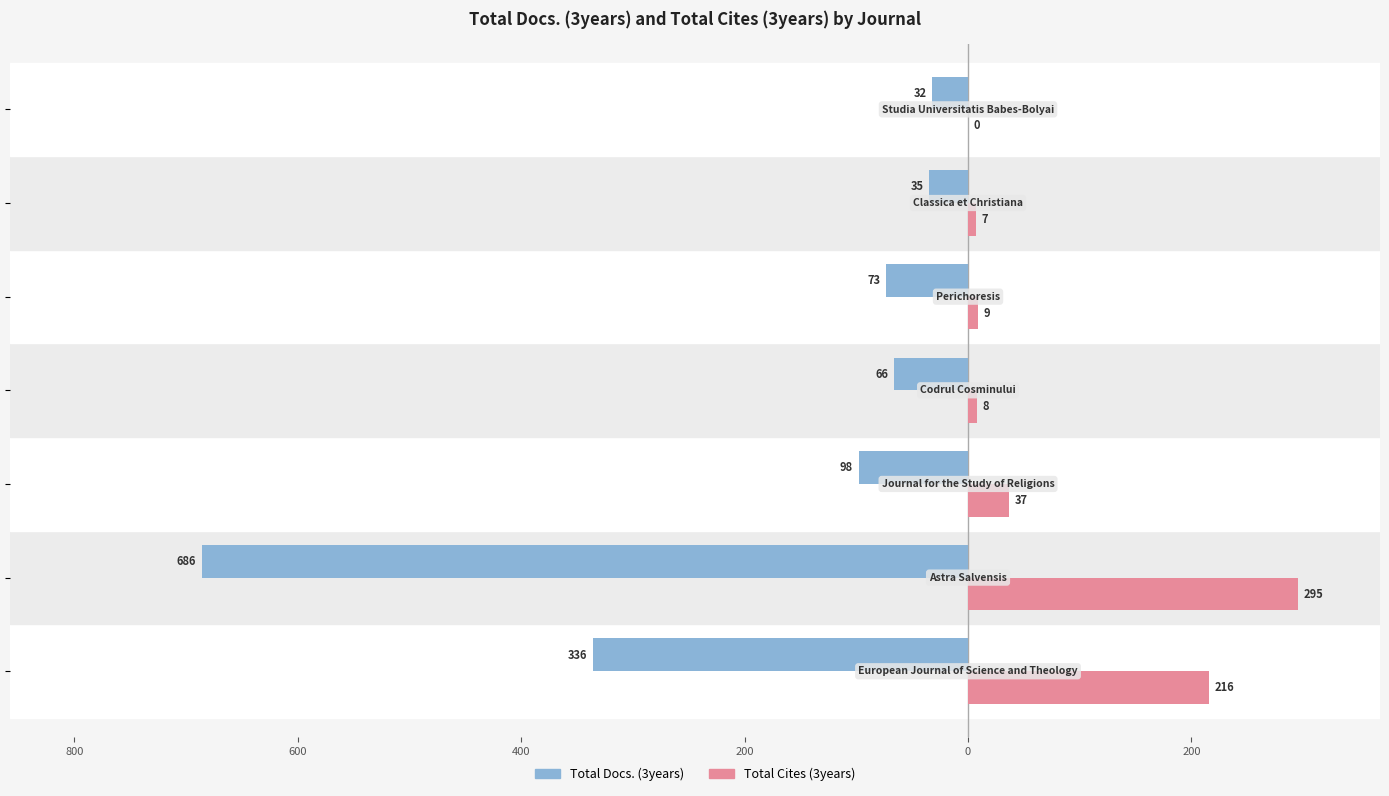

What are all the series names shown in the legend?

Total Docs. (3years), Total Cites (3years)